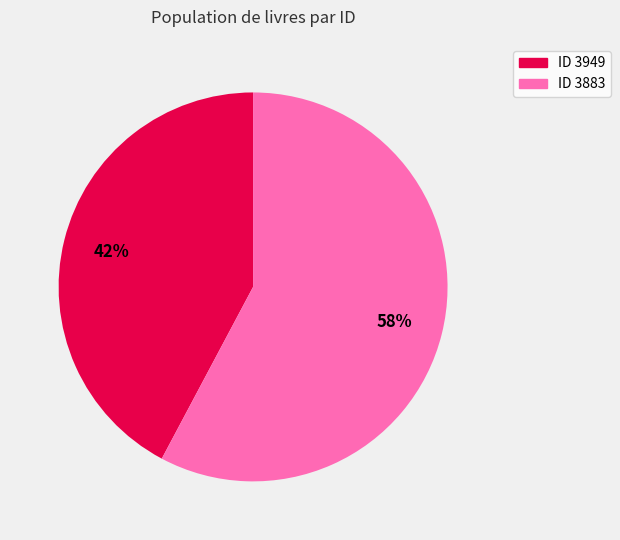

Count the number of slices in the pie.

2